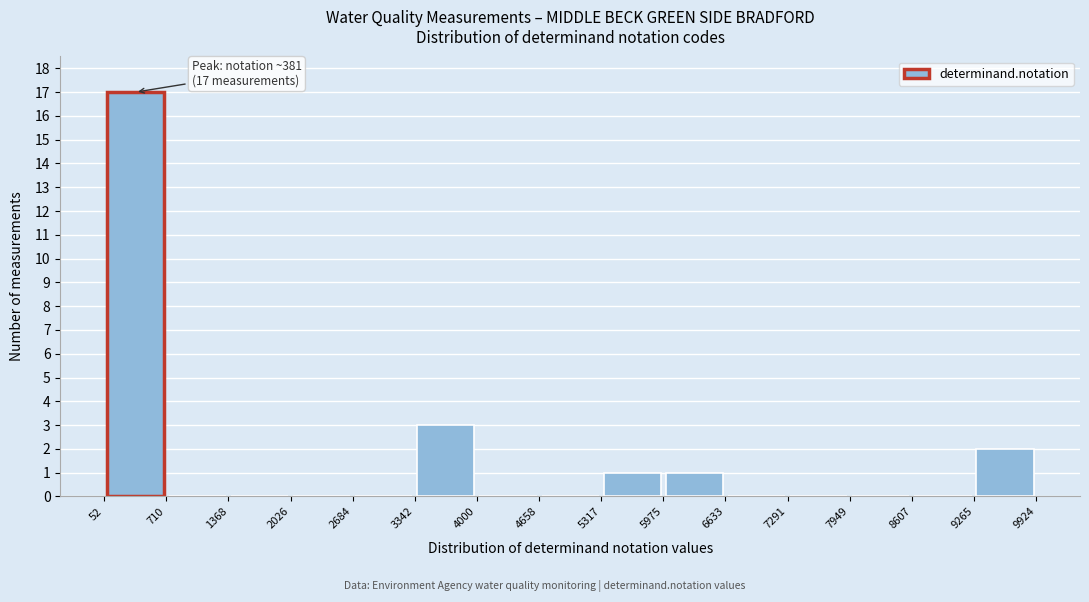

Which range on the x-axis has the tallest bar?

52 to 710